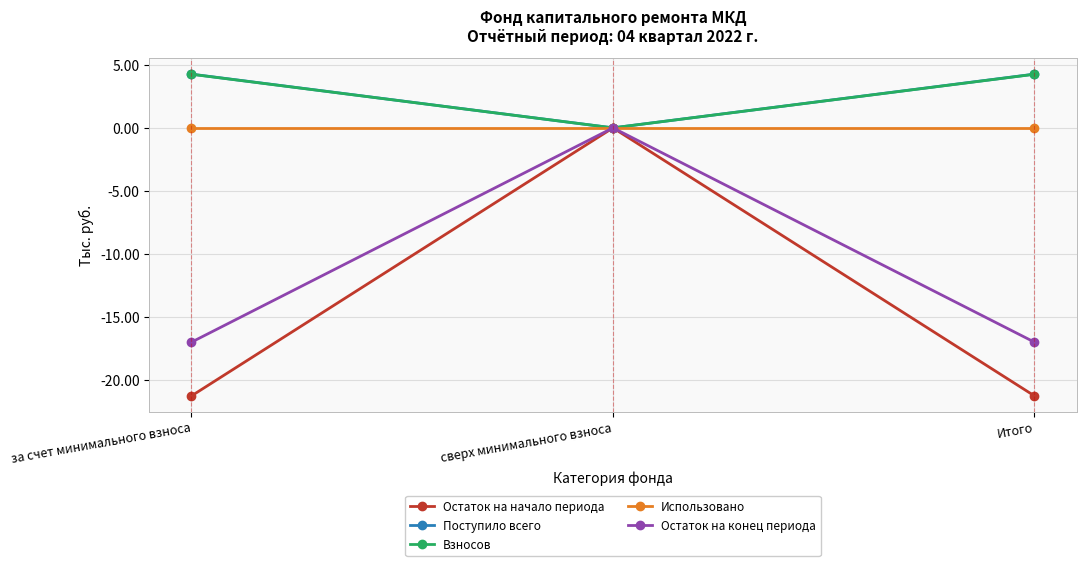

Is it true that Остаток на начало периода equals -28.3 at Итого?

False